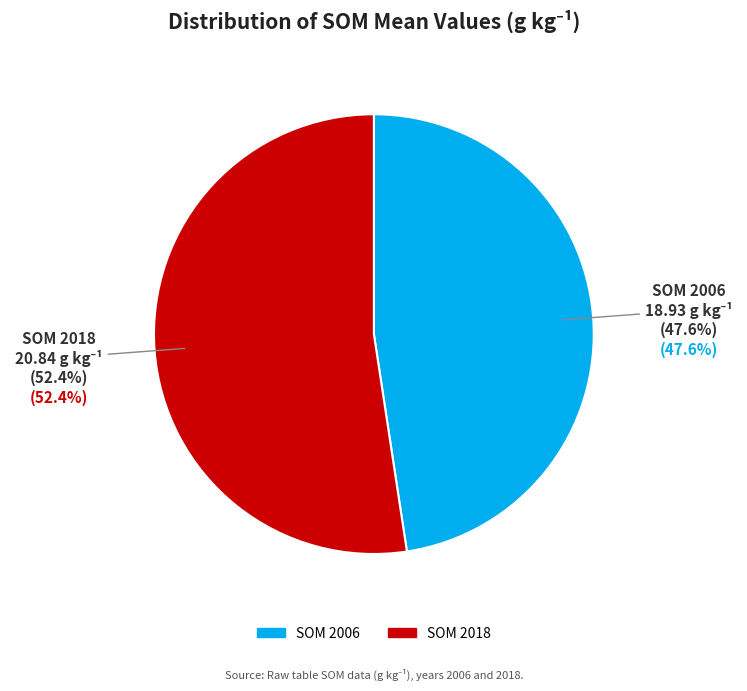

True or false: SOM 2018 accounts for 57% of the total.

False